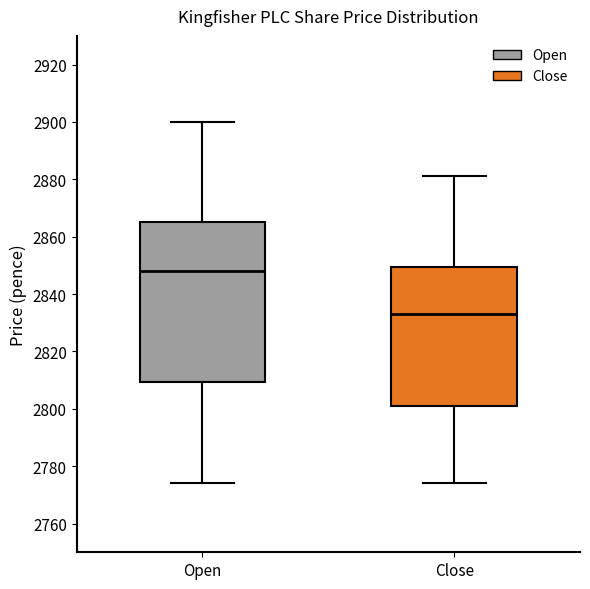

Where is the upper edge of the box for Close on the y-axis? The values are not printed on the chart, so give them approximately, as read against the axis.

2850